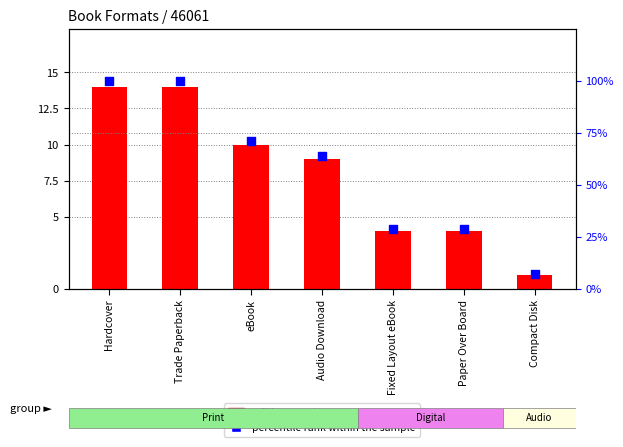

Which series contains the highest Y value?

percentile rank within the sample